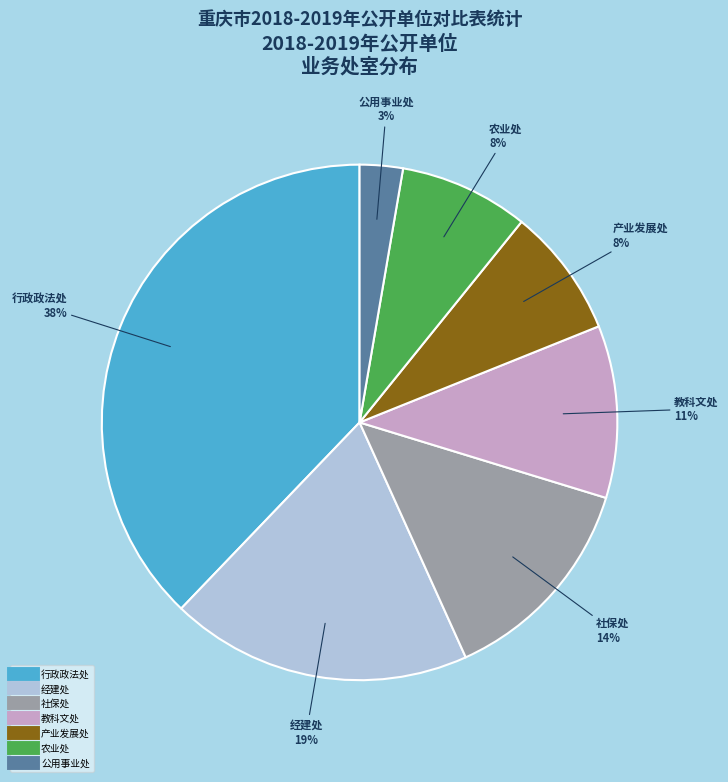

To the nearest percent, what is the difference between the largest and smallest slice percentages?

35%